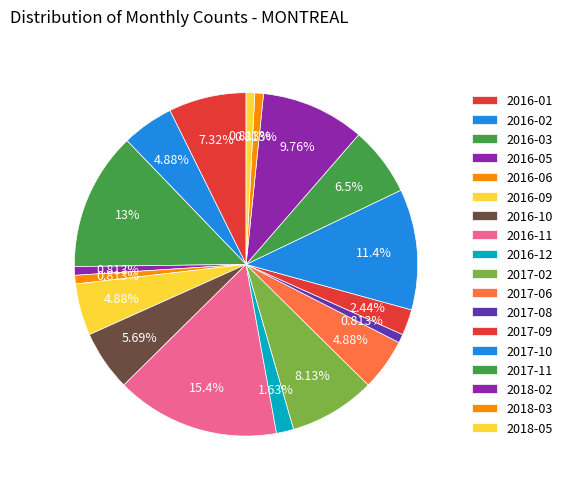

Does any single category account for the majority?

No